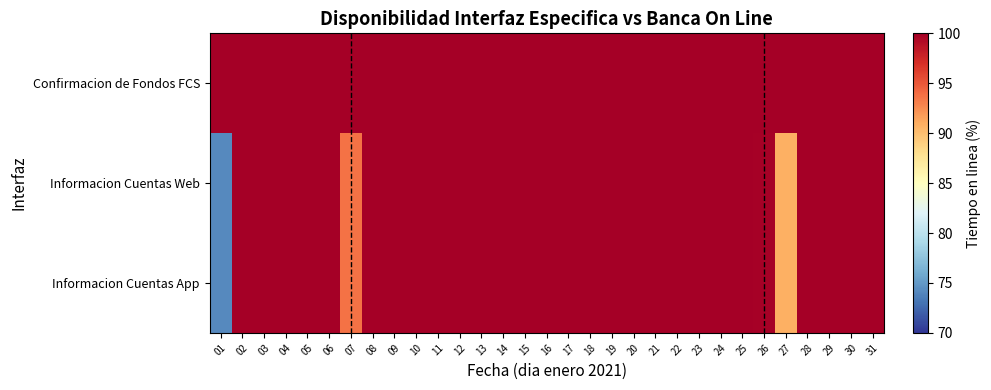

Count the number of data series in this chart.

3